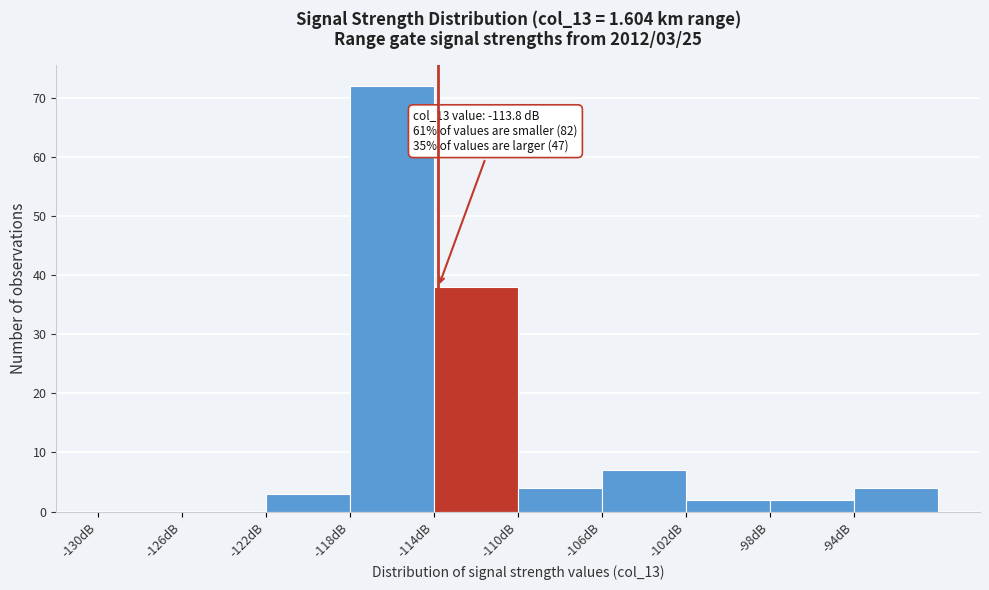

Which range on the x-axis has the tallest bar?

-118 to -114